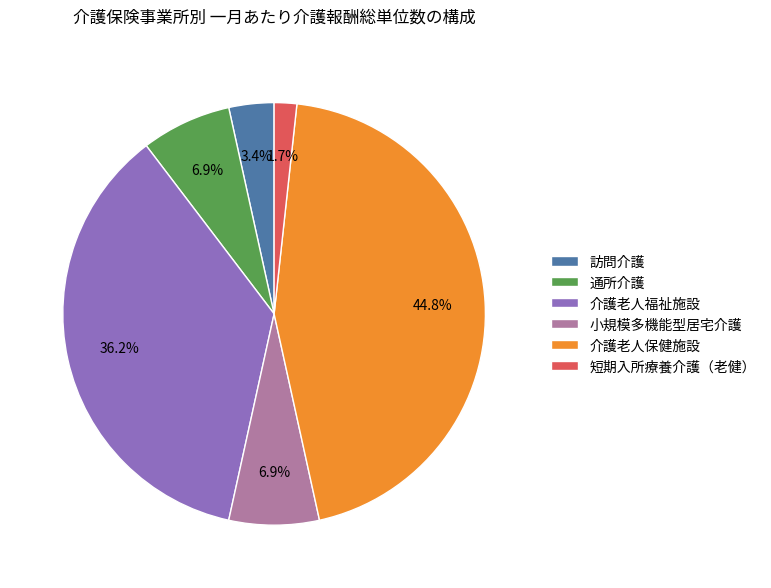

To the nearest percent, what is the difference between the 介護老人福祉施設 and 通所介護 slice percentages?

29%